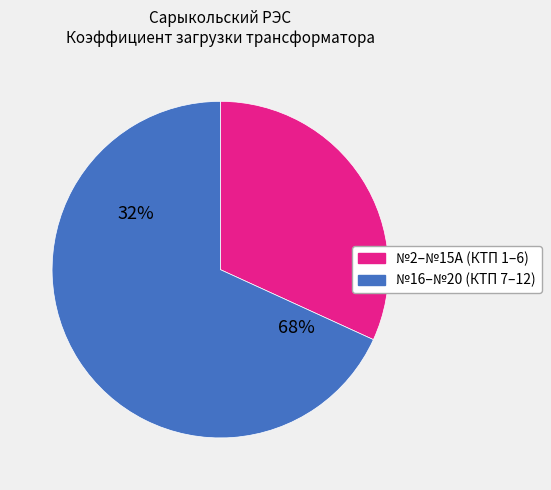

Does any single category account for the majority?

Yes